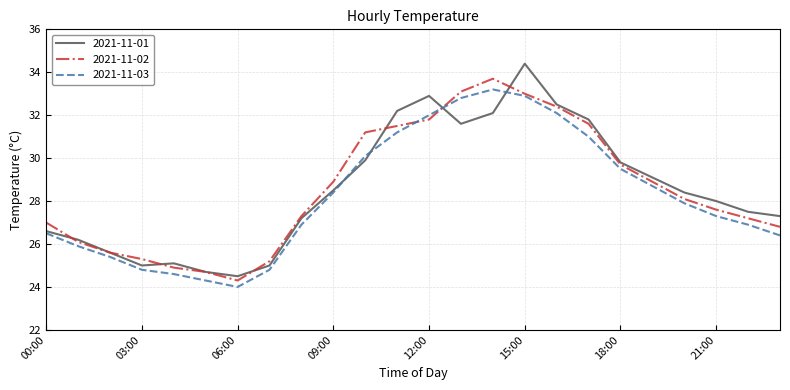

What is the lowest value of the 2021-11-01 series?

24.5